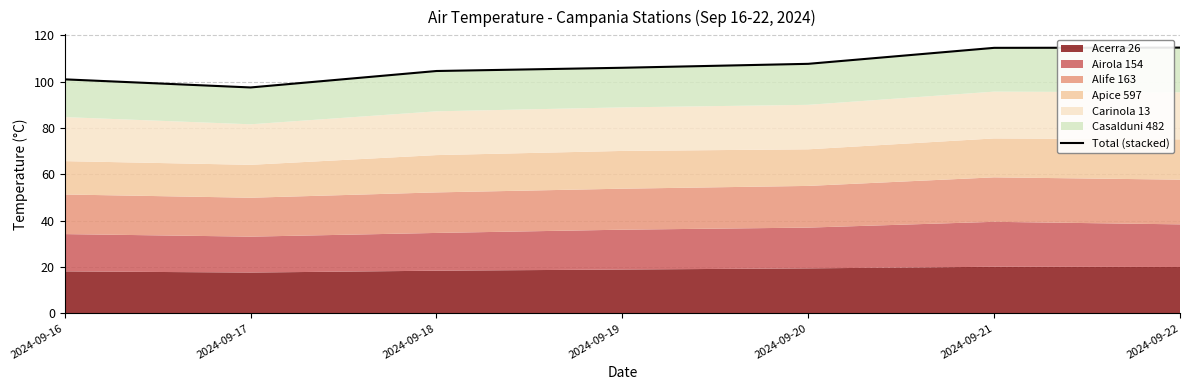

At which label is the value closest to 106?

2024-09-19